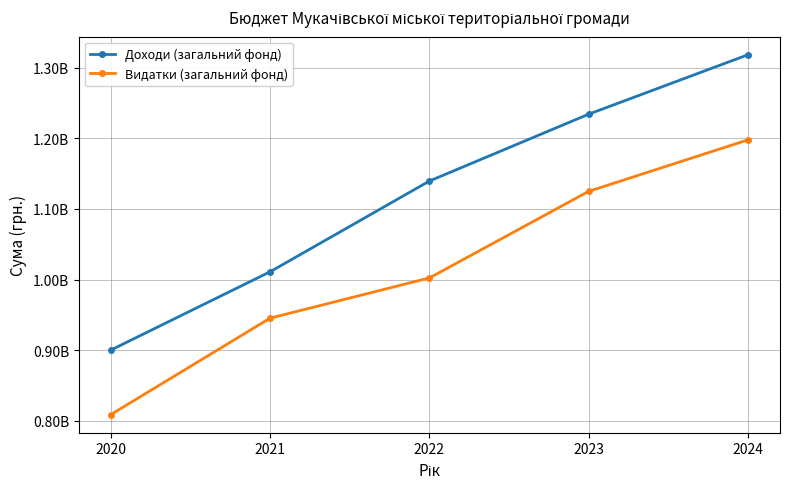

What are all the series names shown in the legend?

Доходи (загальний фонд), Видатки (загальний фонд)